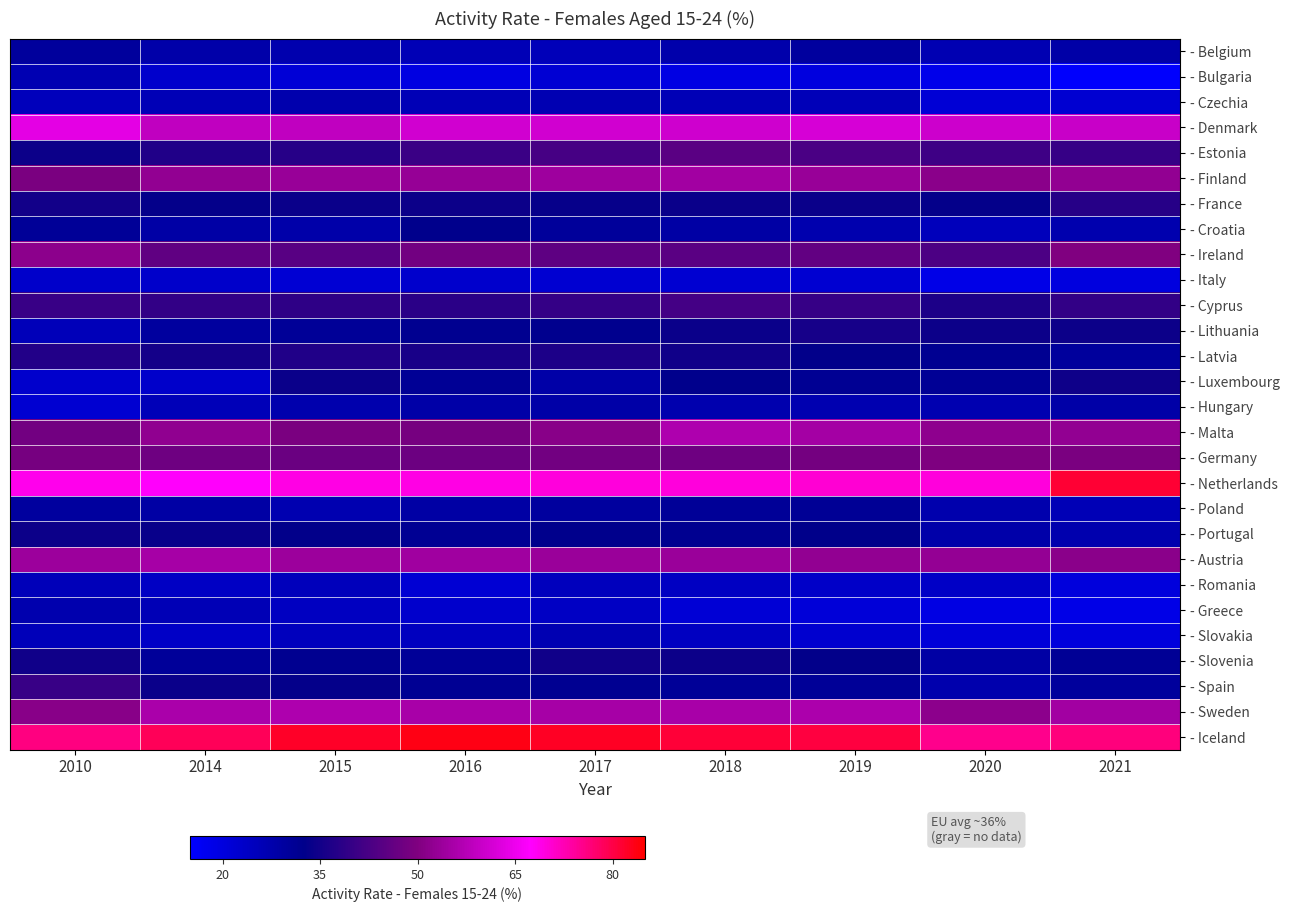

Reading left to right, transcribe all the data shown in this chart.

- Belgium: 2010=29.8	2014=28.1	2015=27.1	2016=26.2	2017=25.4	2018=27.7	2019=29.5	2020=26.5	2021=28.2
- Bulgaria: 2010=26.6	2014=22.7	2015=21.2	2016=19.6	2017=21.8	2018=19.3	2019=20.1	2020=18.2	2021=15.5
- Czechia: 2010=25.3	2014=26.1	2015=27.4	2016=26.2	2017=26.6	2018=26.2	2019=25.9	2020=21.4	2021=21.9
- Denmark: 2010=63.9	2014=58.8	2015=58.9	2016=61.2	2017=61.2	2018=60.8	2019=61.8	2020=60.4	2021=59.9
- Estonia: 2010=34.3	2014=37.0	2015=37.8	2016=40.6	2017=42.2	2018=45.0	2019=42.7	2020=41.1	2021=40.0
- Finland: 2010=49.3	2014=52.6	2015=53.3	2016=53.1	2017=54.2	2018=54.7	2019=53.5	2020=51.4	2021=52.7
- France: 2010=35.2	2014=33.2	2015=33.9	2016=34.2	2017=33.5	2018=33.9	2019=33.9	2020=33.1	2021=37.7
- Croatia: 2010=30.7	2014=28.5	2015=28.0	2016=32.3	2017=30.2	2018=28.8	2019=27.3	2020=25.3	2021=27.2
- Ireland: 2010=51.7	2014=45.8	2015=44.6	2016=48.3	2017=45.5	2018=45.0	2019=45.9	2020=43.1	2021=50.0
- Italy: 2010=23.1	2014=23.1	2015=21.7	2016=22.8	2017=22.1	2018=21.9	2019=22.0	2020=18.8	2021=20.1
- Cyprus: 2010=40.2	2014=39.5	2015=38.9	2016=38.5	2017=39.8	2018=41.8	2019=39.9	2020=36.6	2021=39.6
- Lithuania: 2010=25.4	2014=29.6	2015=30.8	2016=31.9	2017=32.2	2018=34.1	2019=35.6	2020=34.2	2021=34.3
- Latvia: 2010=37.2	2014=35.3	2015=37.1	2016=35.9	2017=36.5	2018=34.7	2019=32.8	2020=31.5	2021=29.9
- Luxembourg: 2010=22.7	2014=23.0	2015=34.1	2016=31.0	2017=28.3	2018=32.3	2019=31.3	2020=31.0	2021=34.5
- Hungary: 2010=22.0	2014=25.9	2015=27.5	2016=28.3	2017=28.2	2018=27.2	2019=26.9	2020=26.9	2021=28.3
- Malta: 2010=48.1	2014=52.3	2015=49.4	2016=48.9	2017=51.1	2018=56.3	2019=55.0	2020=52.1	2021=52.7
- Germany: 2010=48.8	2014=47.7	2015=47.1	2016=47.4	2017=48.3	2018=47.8	2019=48.4	2020=49.9	2021=49.2
- Netherlands: 2010=68.6	2014=67.7	2015=69.4	2016=69.2	2017=69.7	2018=69.8	2019=70.3	2020=69.9	2021=81.4
- Poland: 2010=29.6	2014=28.7	2015=26.9	2016=28.9	2017=29.7	2018=30.7	2019=31.0	2020=27.4	2021=26.1
- Portugal: 2010=34.2	2014=33.8	2015=32.8	2016=31.2	2017=32.3	2018=31.7	2019=32.5	2020=28.0	2021=27.2
- Austria: 2010=54.0	2014=55.4	2015=54.1	2016=54.6	2017=53.7	2018=53.8	2019=52.5	2020=52.8	2021=51.5
- Romania: 2010=25.6	2014=24.0	2015=25.2	2016=21.8	2017=25.0	2018=24.2	2019=23.3	2020=23.6	2021=20.4
- Greece: 2010=27.1	2014=26.1	2015=24.3	2016=22.9	2017=23.9	2018=21.5	2019=21.0	2020=19.3	2021=18.8
- Slovakia: 2010=25.5	2014=23.6	2015=24.9	2016=24.7	2017=26.5	2018=24.5	2019=22.2	2020=21.0	2021=20.2
- Slovenia: 2010=34.8	2014=30.4	2015=31.7	2016=30.6	2017=34.9	2018=34.3	2019=33.0	2020=28.7	2021=31.0
- Spain: 2010=40.2	2014=34.0	2015=33.2	2016=31.3	2017=31.5	2018=30.8	2019=30.7	2020=27.5	2021=29.9
- Sweden: 2010=51.3	2014=56.0	2015=56.5	2016=55.5	2017=55.4	2018=55.5	2019=56.2	2020=51.9	2021=54.9
- Iceland: 2010=76.1	2014=78.8	2015=82.0	2016=83.5	2017=82.4	2018=81.0	2019=80.6	2020=75.4	2021=76.3